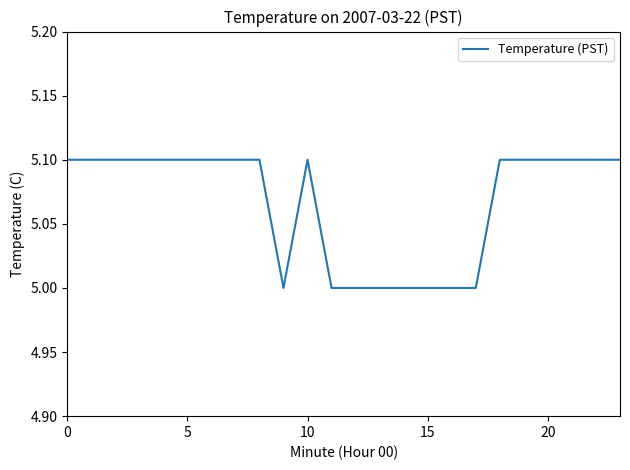

What is the minimum value shown in the chart?

5.0